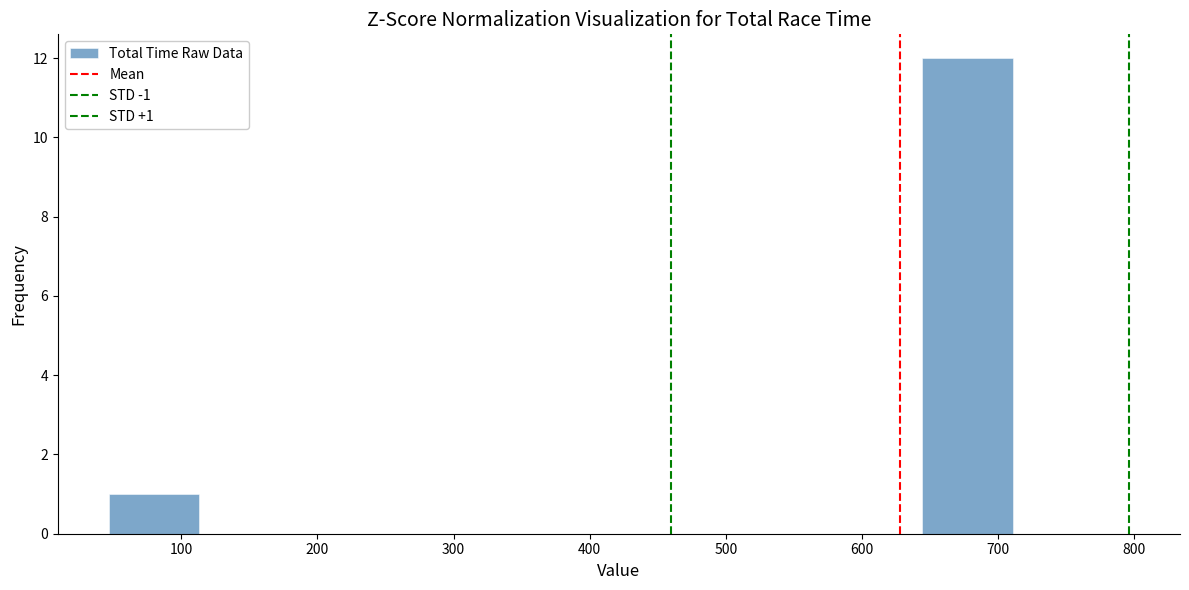

Which range on the x-axis has the tallest bar?

640 to 710